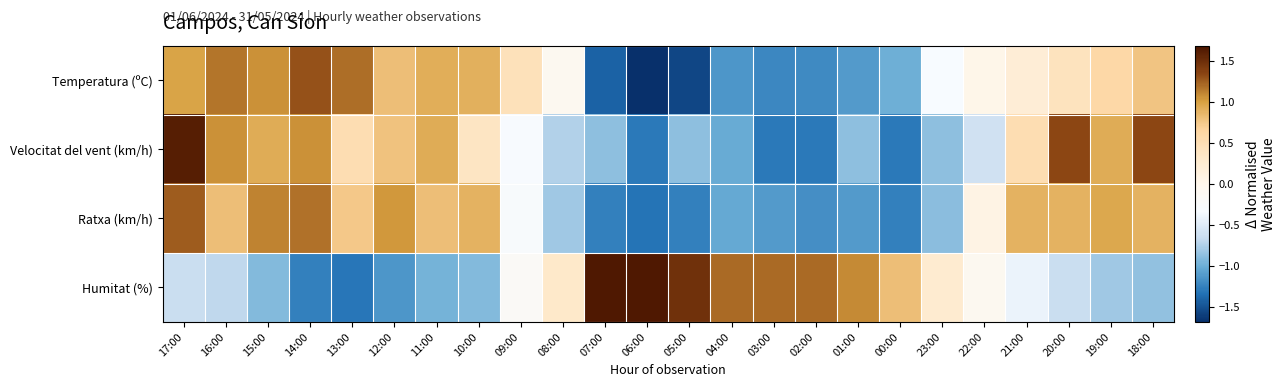

Reading left to right, extract all data points from this chart.

Temperatura (ºC): 17:00=1.0	16:00=1.2	15:00=1.1	14:00=1.3	13:00=1.2	12:00=0.8	11:00=0.9	10:00=0.9	09:00=0.4	08:00=-0.1	07:00=-1.4	06:00=-1.7	05:00=-1.6	04:00=-1.1	03:00=-1.2	02:00=-1.2	01:00=-1.1	00:00=-1.0	23:00=-0.3	22:00=0.0	21:00=0.2	20:00=0.4	19:00=0.6	18:00=0.8
Velocitat del vent (km/h): 17:00=1.6	16:00=1.1	15:00=0.9	14:00=1.1	13:00=0.5	12:00=0.8	11:00=0.9	10:00=0.4	09:00=-0.3	08:00=-0.7	07:00=-0.9	06:00=-1.3	05:00=-0.9	04:00=-1.0	03:00=-1.3	02:00=-1.3	01:00=-0.9	00:00=-1.3	23:00=-0.9	22:00=-0.6	21:00=0.5	20:00=1.3	19:00=0.9	18:00=1.3
Ratxa (km/h): 17:00=1.3	16:00=0.8	15:00=1.1	14:00=1.2	13:00=0.7	12:00=1.0	11:00=0.8	10:00=0.9	09:00=-0.3	08:00=-0.8	07:00=-1.3	06:00=-1.3	05:00=-1.3	04:00=-1.0	03:00=-1.1	02:00=-1.2	01:00=-1.1	00:00=-1.3	23:00=-0.9	22:00=0.1	21:00=0.9	20:00=0.9	19:00=1.0	18:00=0.9
Humitat (%): 17:00=-0.6	16:00=-0.7	15:00=-0.9	14:00=-1.3	13:00=-1.3	12:00=-1.1	11:00=-1.0	10:00=-0.9	09:00=-0.2	08:00=0.3	07:00=1.6	06:00=1.6	05:00=1.5	04:00=1.2	03:00=1.2	02:00=1.2	01:00=1.1	00:00=0.8	23:00=0.3	22:00=-0.1	21:00=-0.4	20:00=-0.6	19:00=-0.8	18:00=-0.9